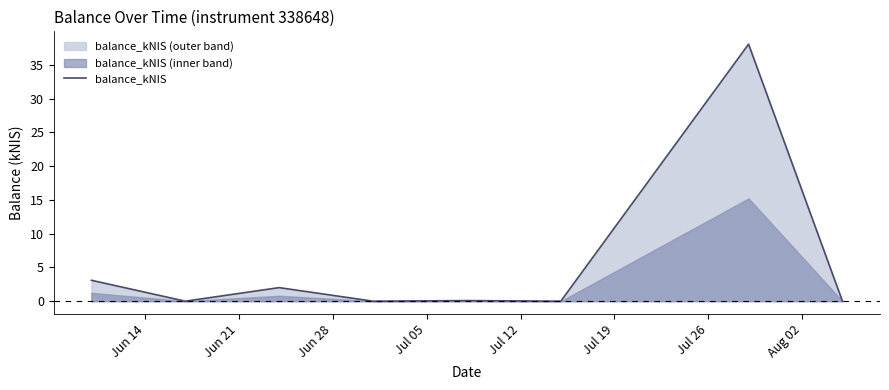

What is the highest value of the balance_kNIS series?

38.1